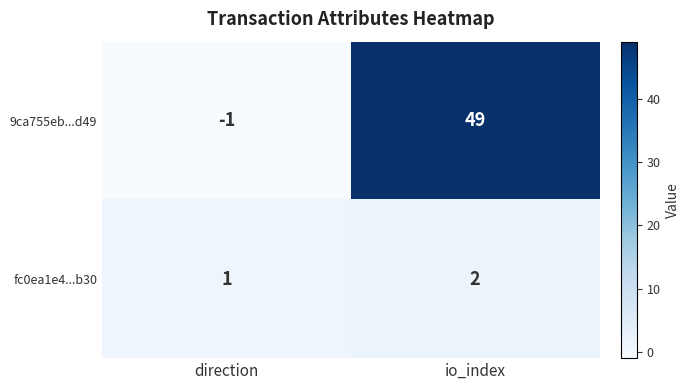

What is the sum of the 9ca755eb...d49 values at io_index and direction?

48